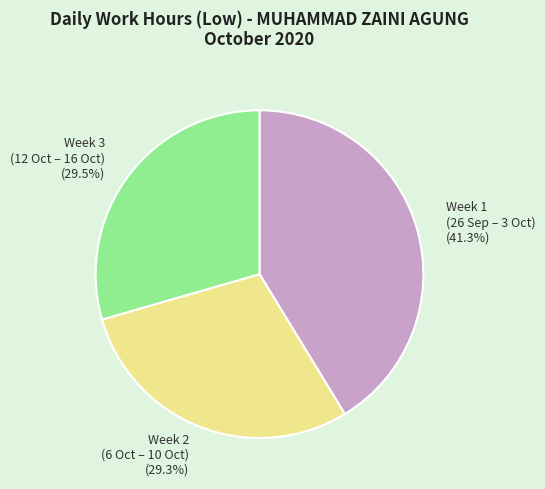

How many segments does this pie chart have?

3